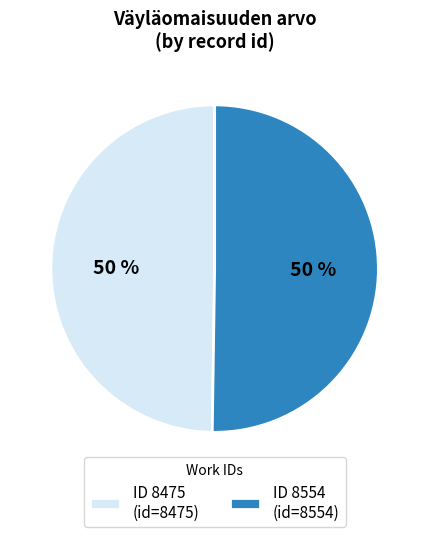

What is the ratio of the value at ID 8554 (id=8554) to the value at ID 8475 (id=8475)?

1.0